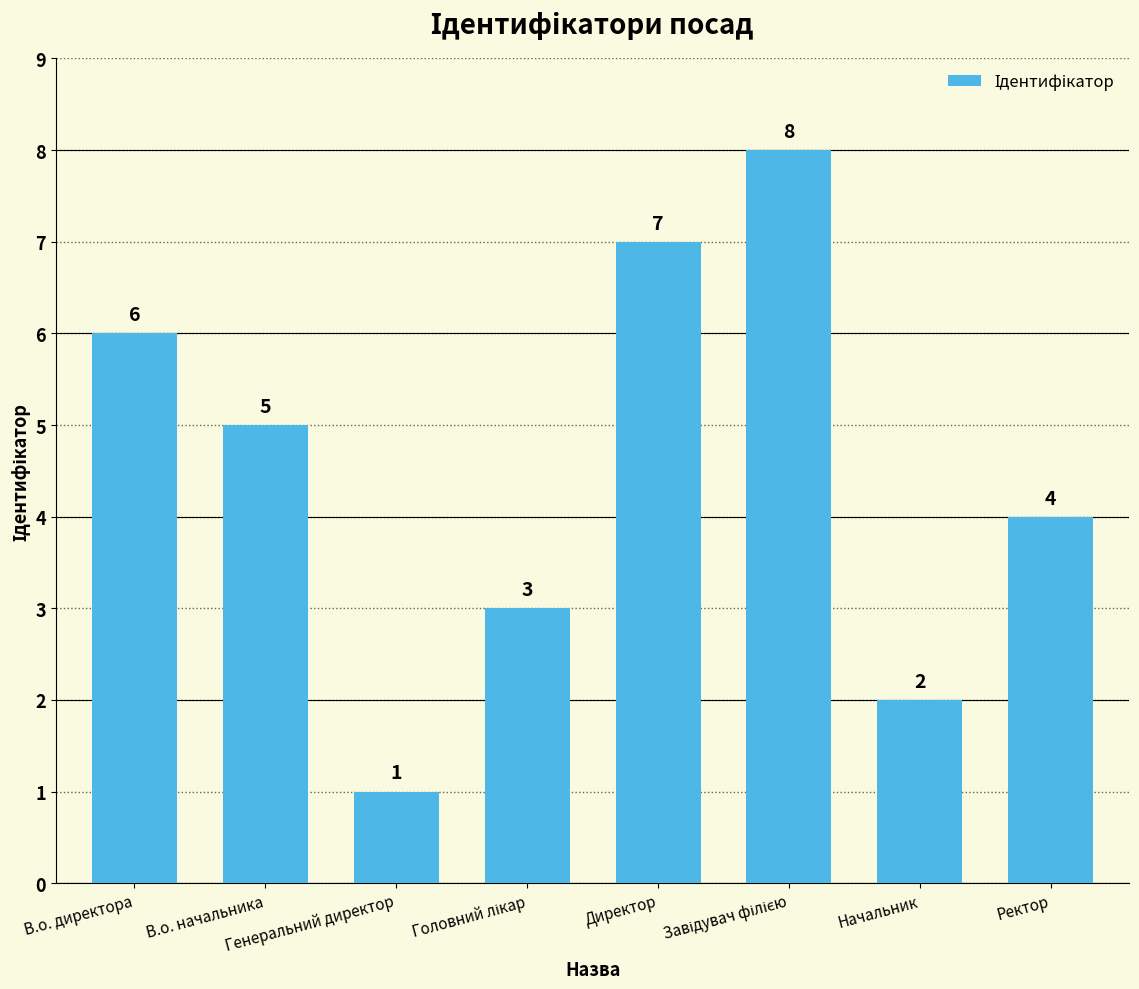

What is the difference between the second highest and minimum values?

6